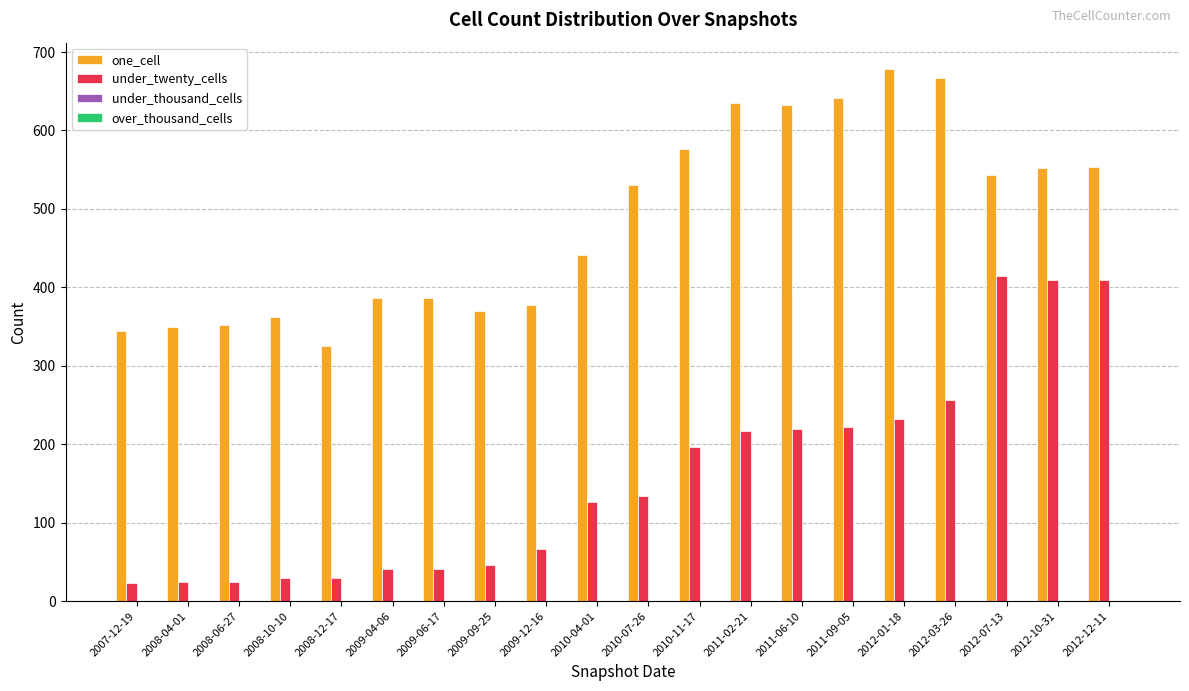

Which series has the largest range (max minus min)?

under_twenty_cells